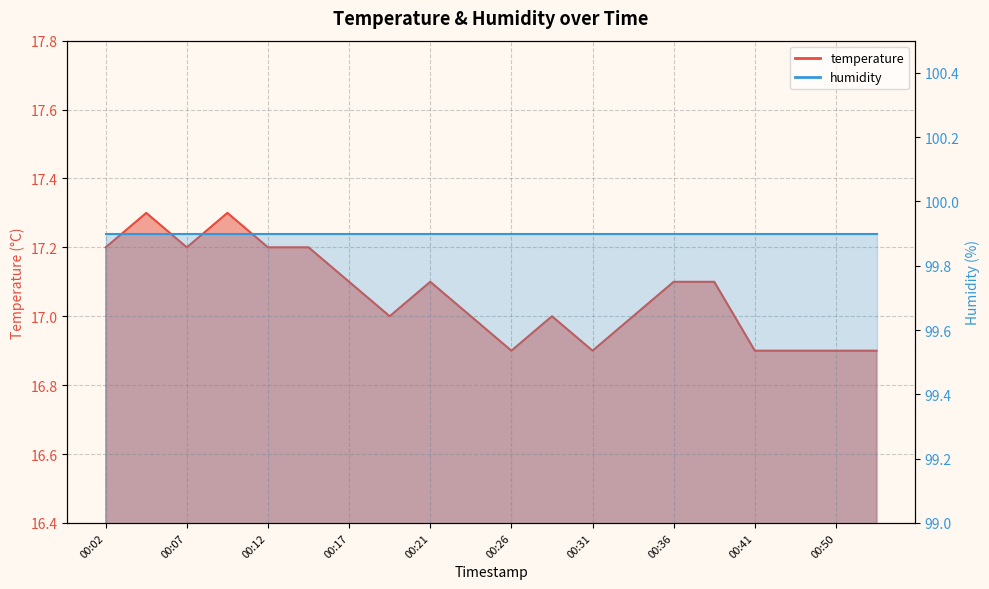

True or false: the data shows 17.2 at 00:12.

True